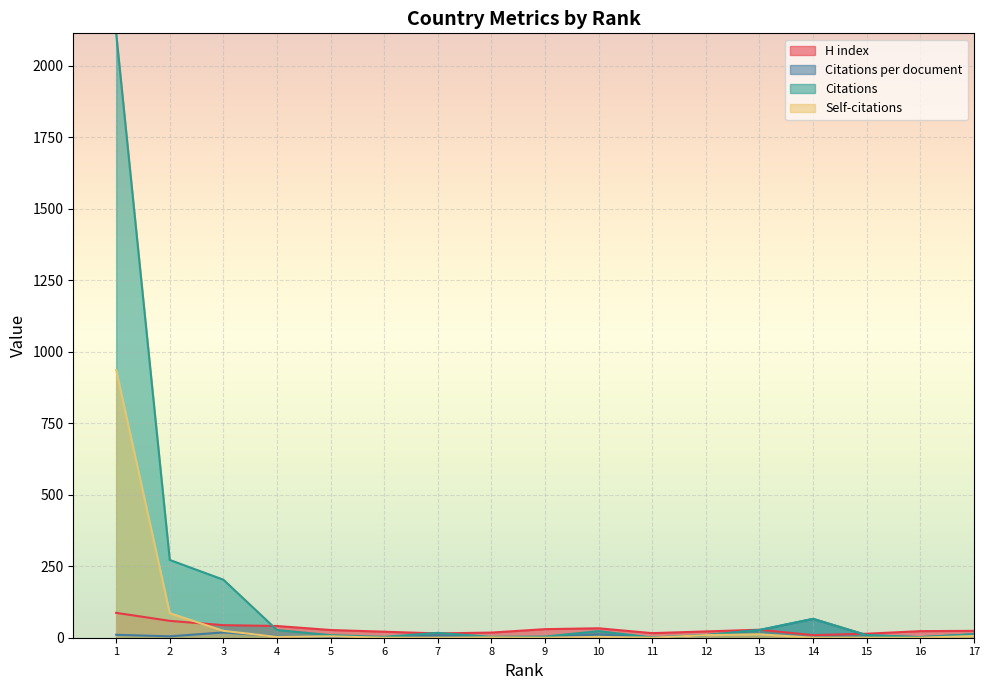

How many data points does each series have?

17